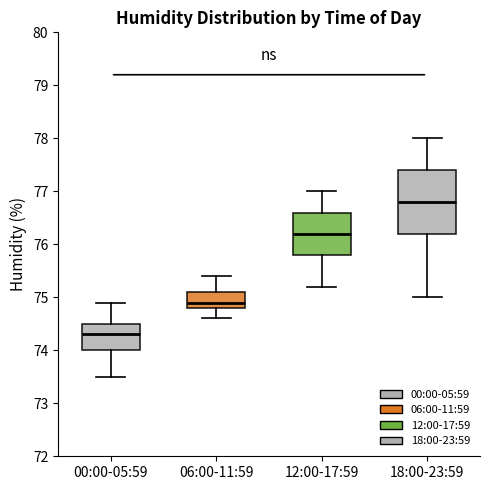

Where is the upper edge of the box for 06:00-11:59 on the y-axis? The values are not printed on the chart, so give them approximately, as read against the axis.

75.1